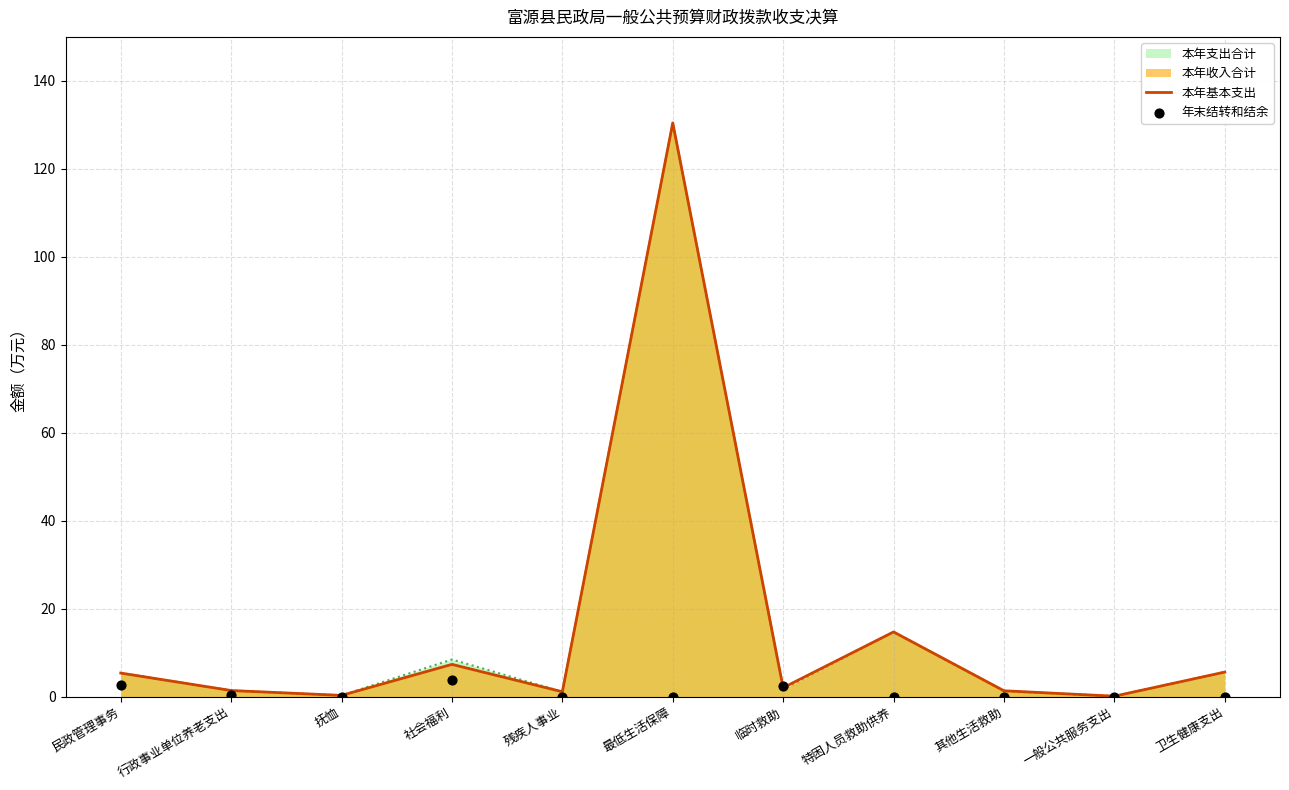

Which series has the largest total across all categories?

本年基本支出